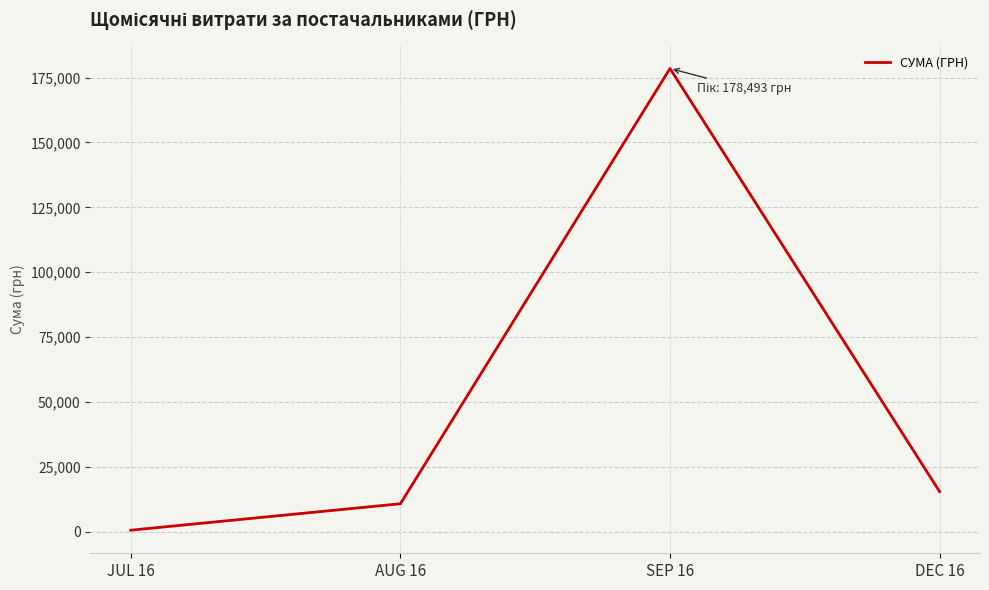

The value at DEC 16 is 15510.0. True or false?

True